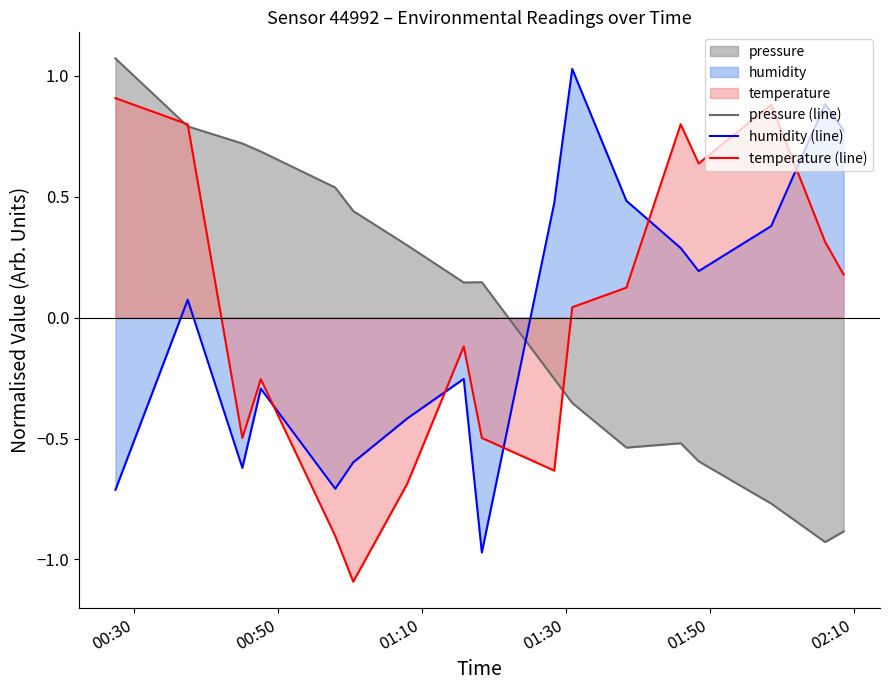

How many times do temperature (line) and humidity (line) cross each other?

5